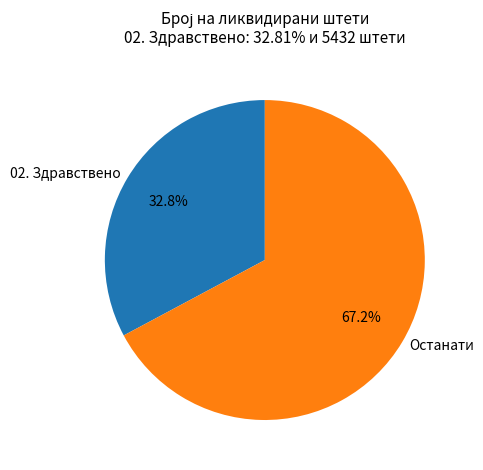

Approximately how many times larger is the value at Останати compared to 02. Здравствено?

2.0